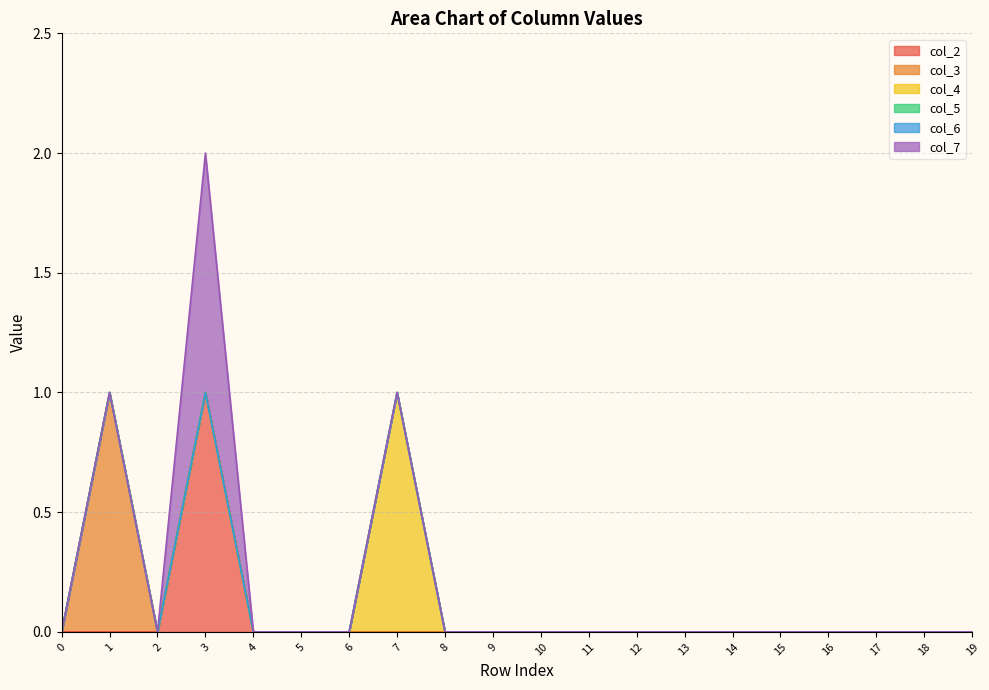

True or false: col_6 and col_4 cross at least once.

False